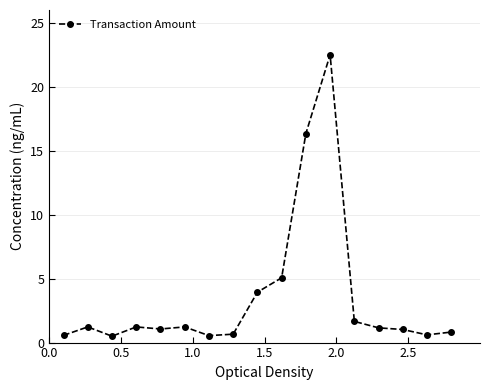

What is the maximum value shown in the chart?

22.5